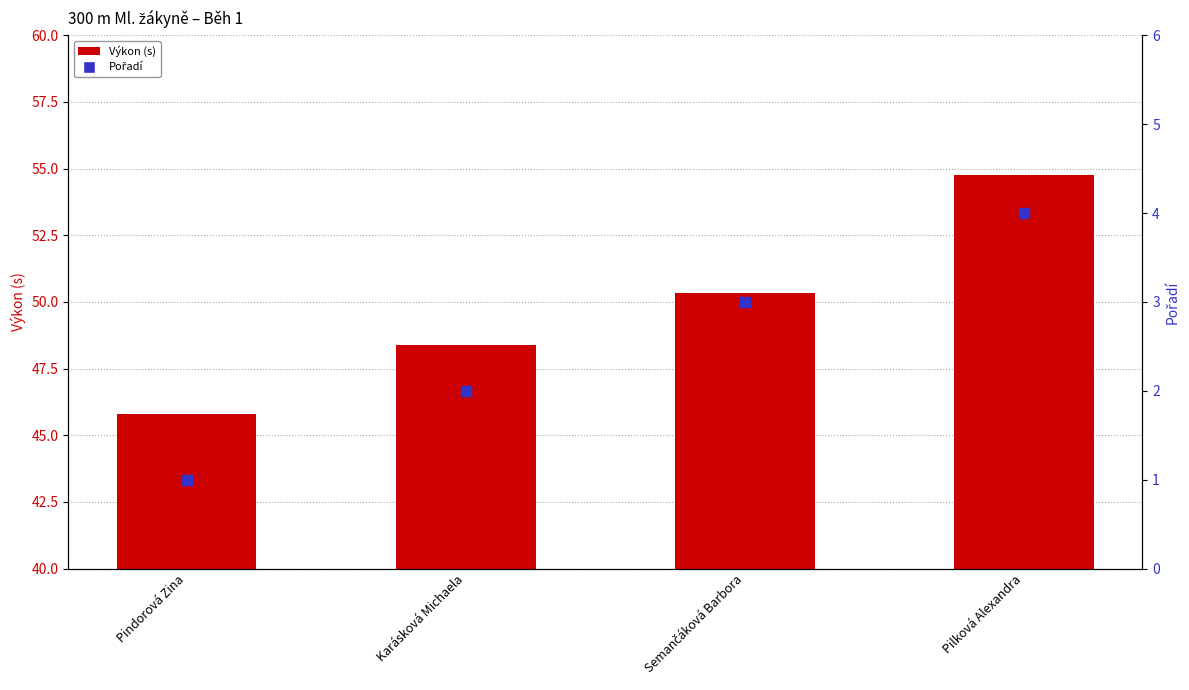

At which category is the sum across all series the highest?

Pilková Alexandra